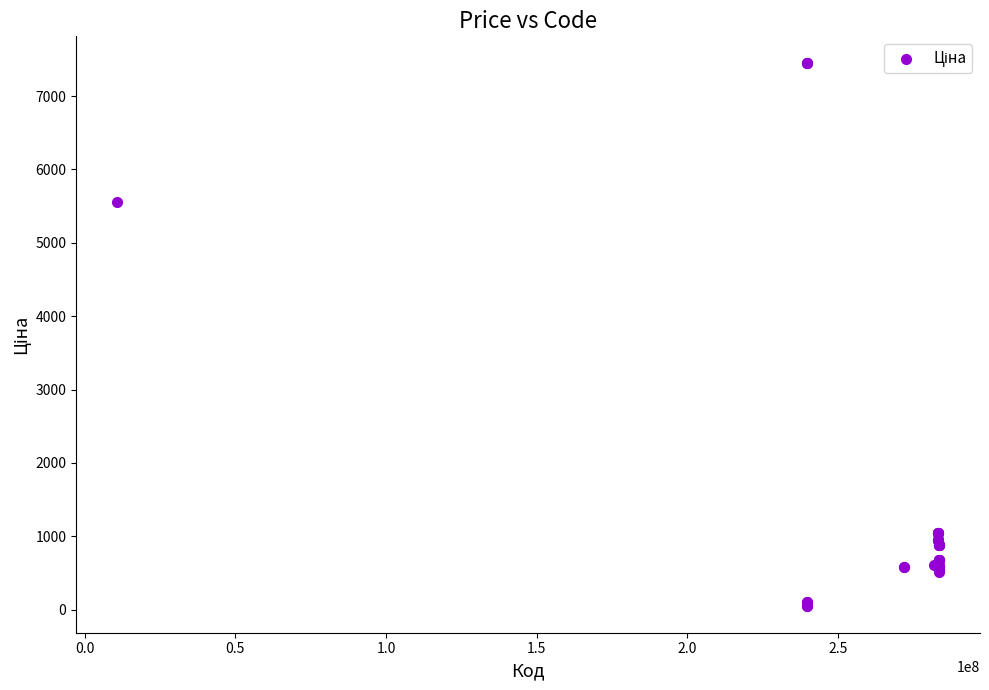

What Y value in the scatter plot is closest to 3750?

5560.3